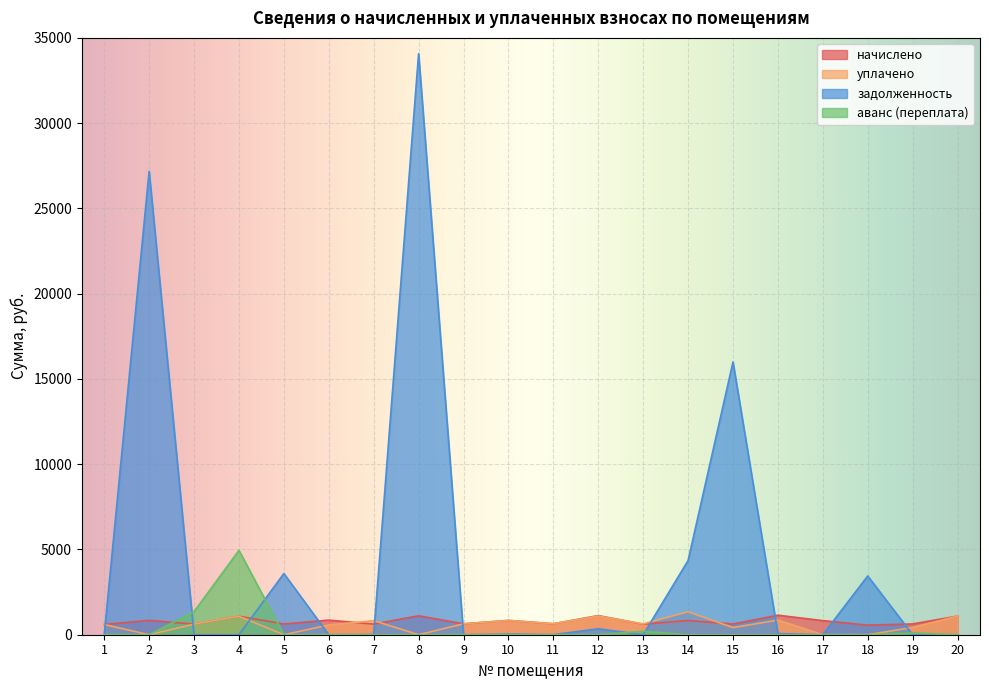

What is the total value across all series at 15?

17043.7